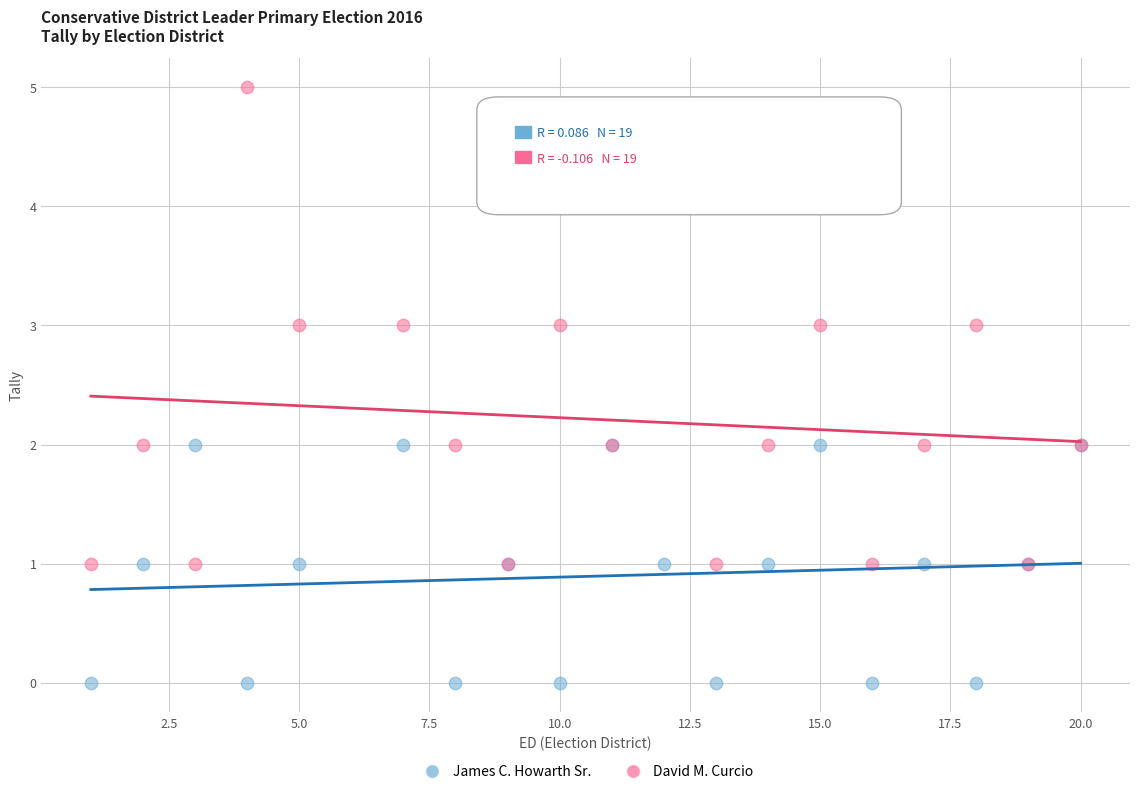

What are all the series names shown in the legend?

James C. Howarth Sr., David M. Curcio